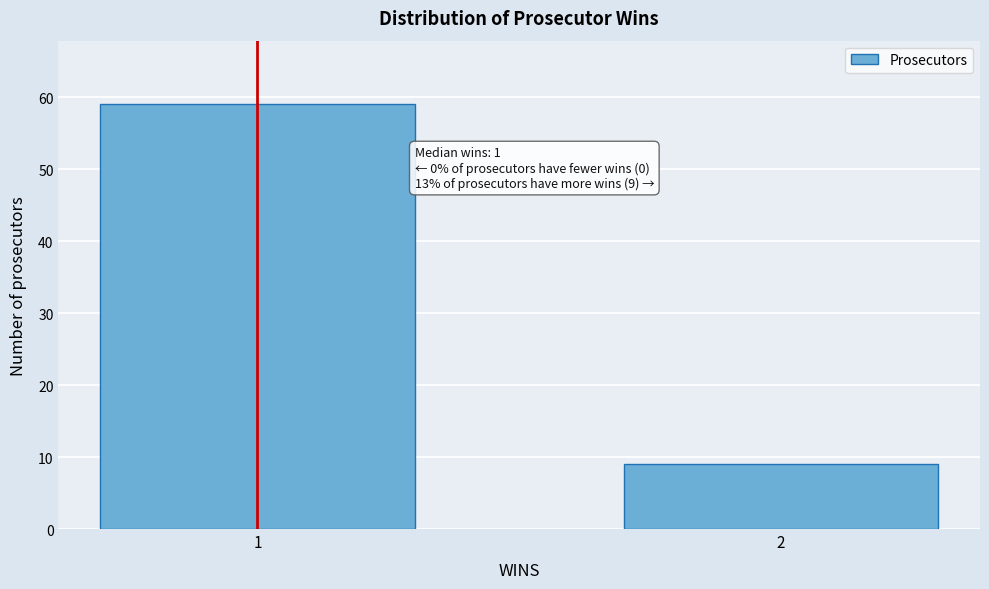

Reading left to right, extract all data points from this chart.

59	9